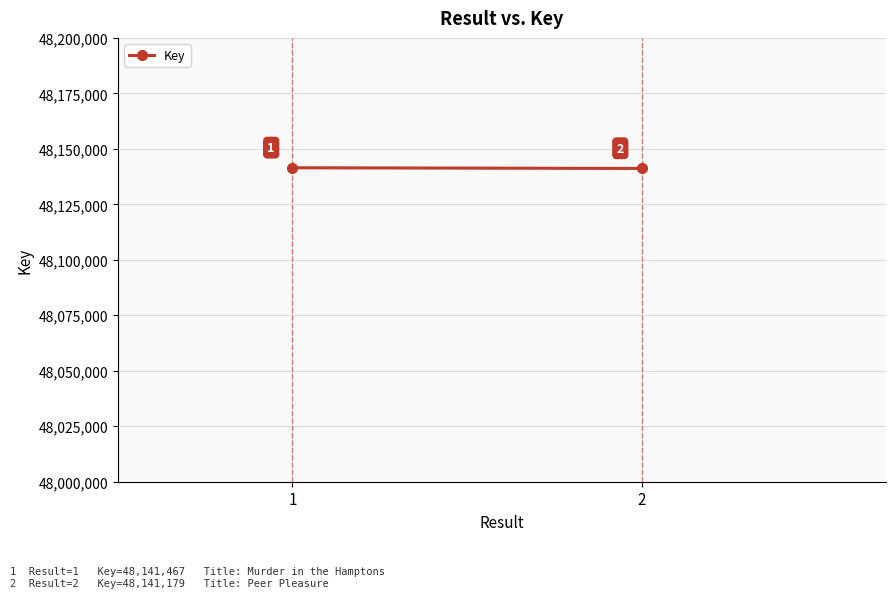

What is the average value?

48141323